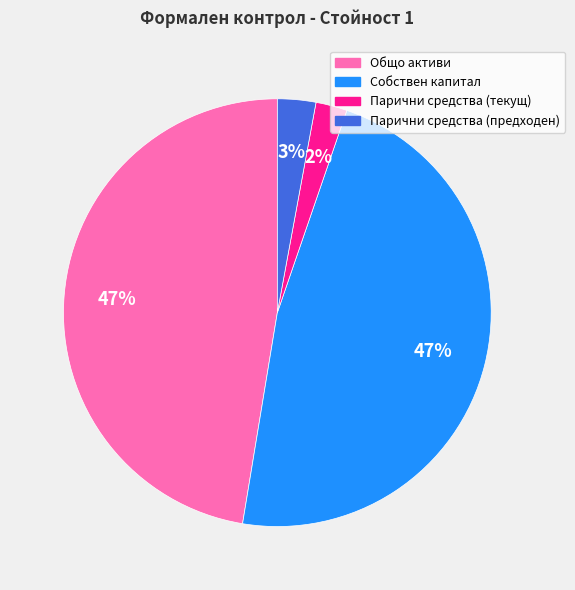

Does Парични средства (текущ) represent more than half of the total?

No